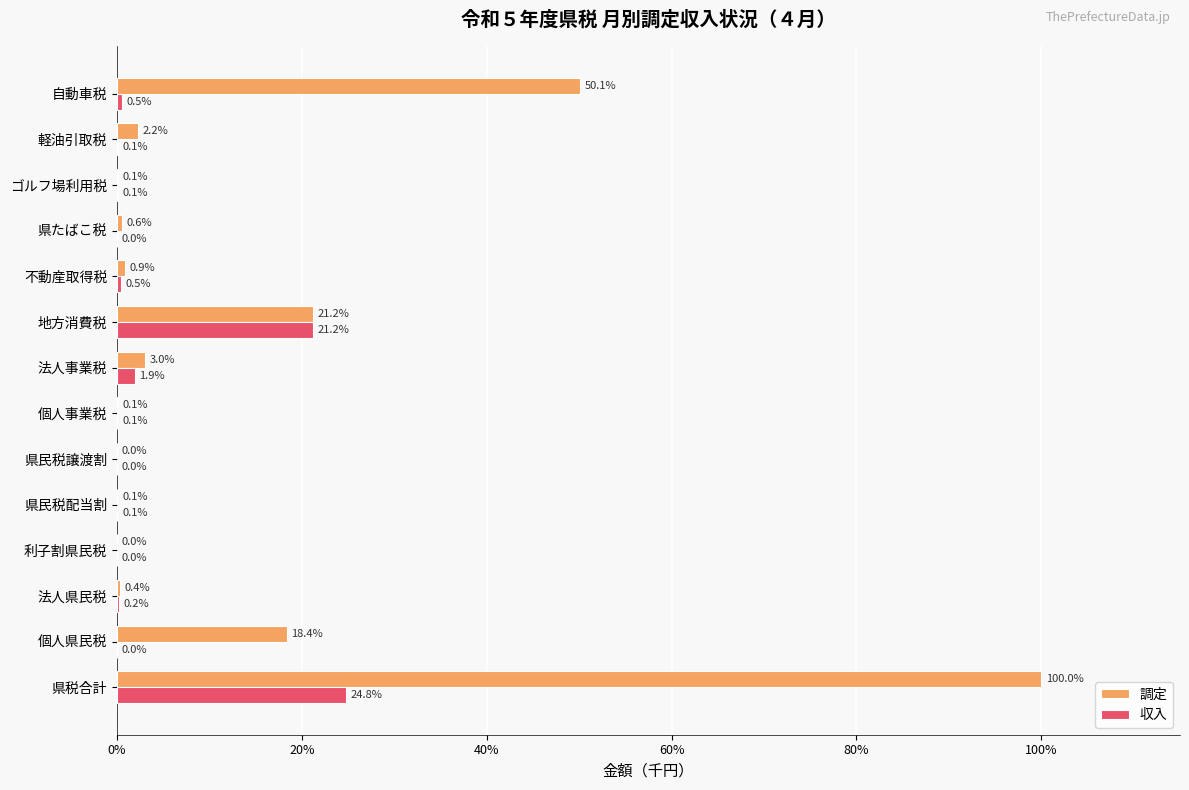

What is the sum of the 調定 values at ゴルフ場利用税 and 県税合計?

100.1